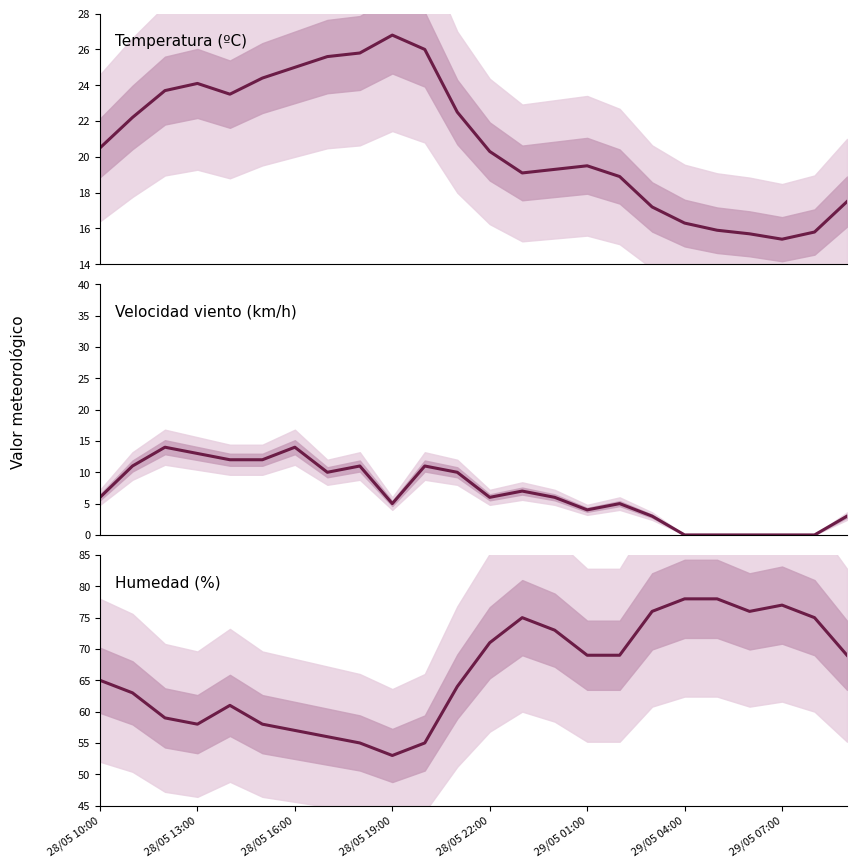

How many values in the Velocidad viento (km/h) series exceed 6?

11